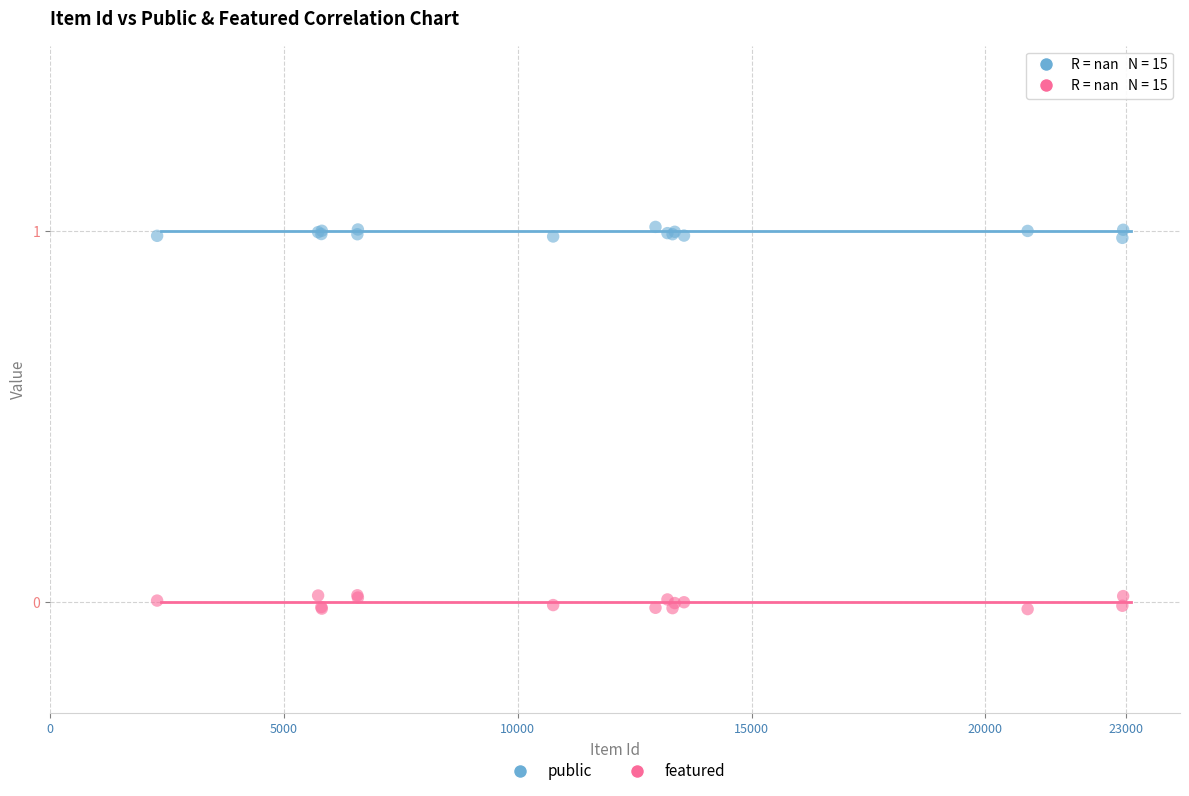

What are all the series names shown in the legend?

public, featured